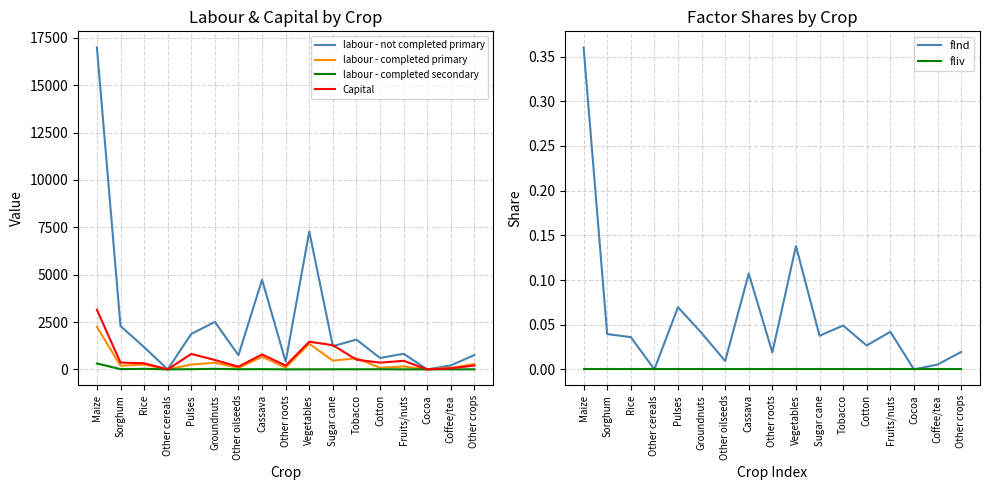

Which series has the largest range (max minus min)?

labour - not completed primary